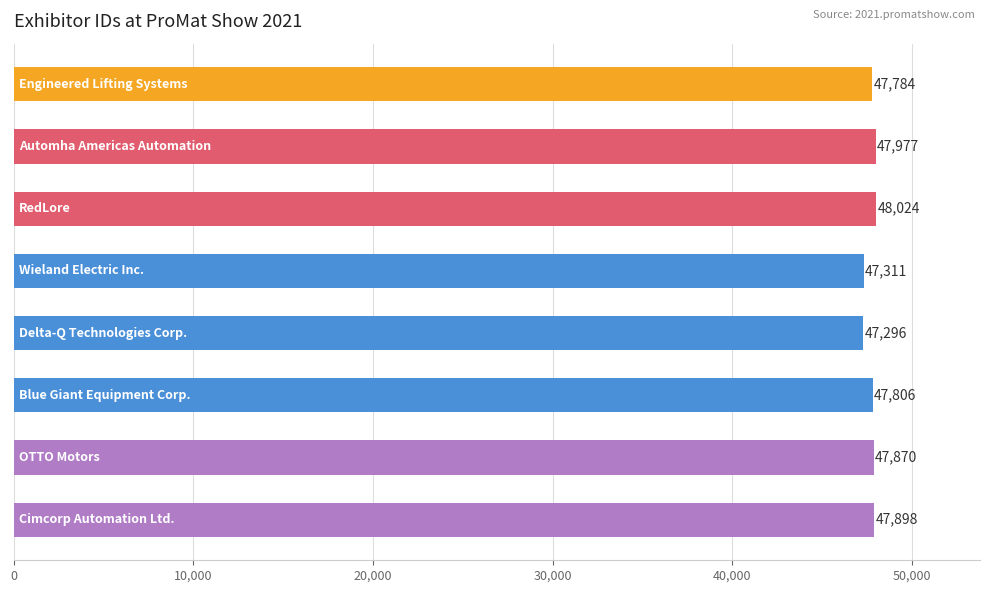

What is the value of the 5th bar from the top?

47296